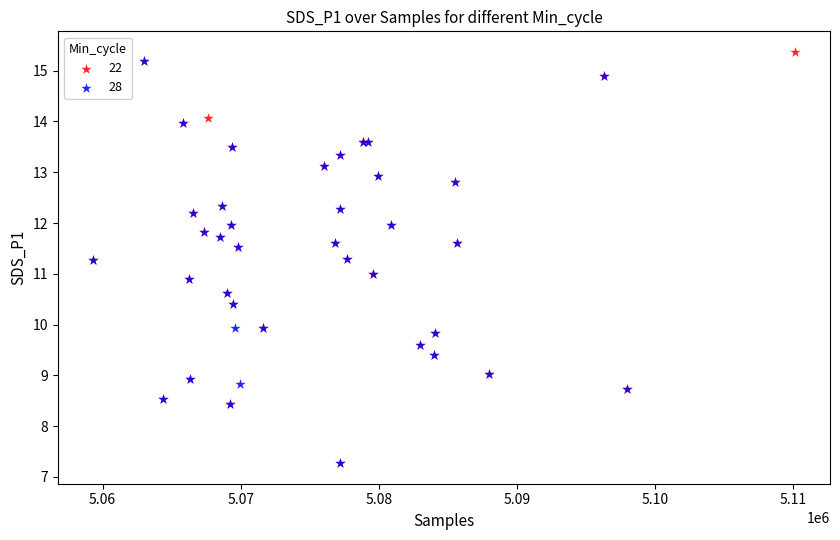

Which series contains the highest Y value?

22